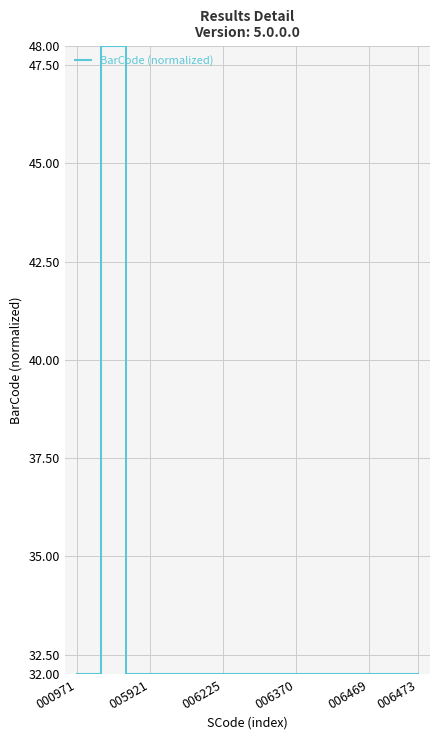

What is the smallest value displayed?

32.0